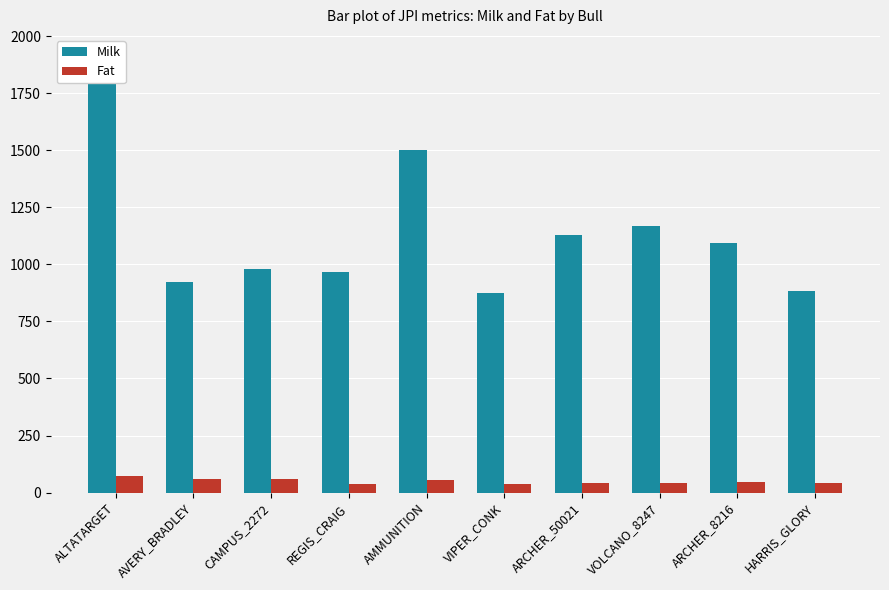

Is the value of Fat at HARRIS_GLORY greater than the value of Milk at CAMPUS_2272?

No